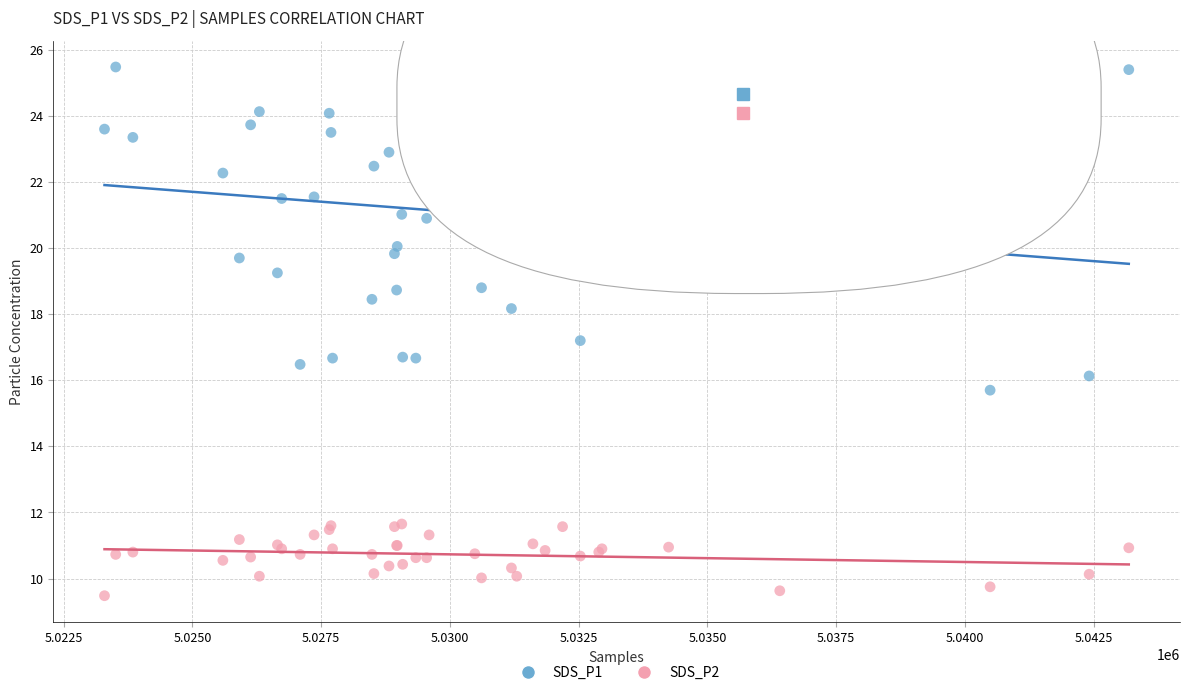

What is the X range (max minus min) for the scatter plot?

19892.0